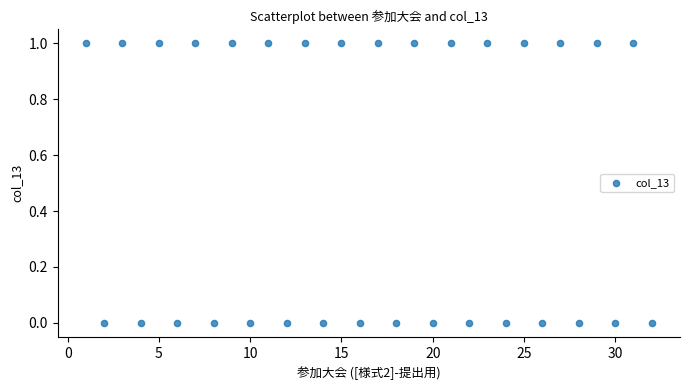

What is the range of X values (max minus min)?

31